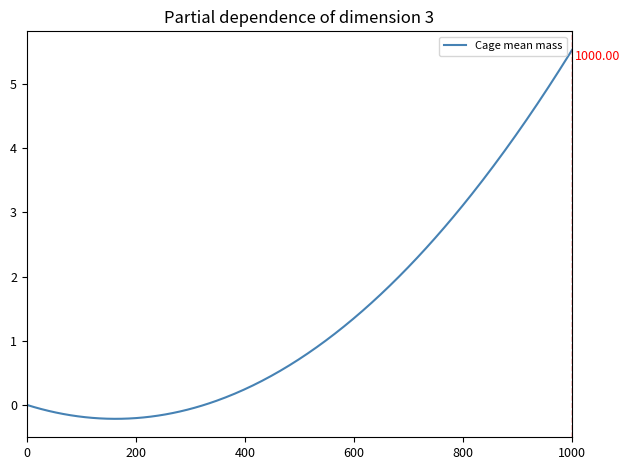

What is the difference between the maximum and minimum values?

5.8